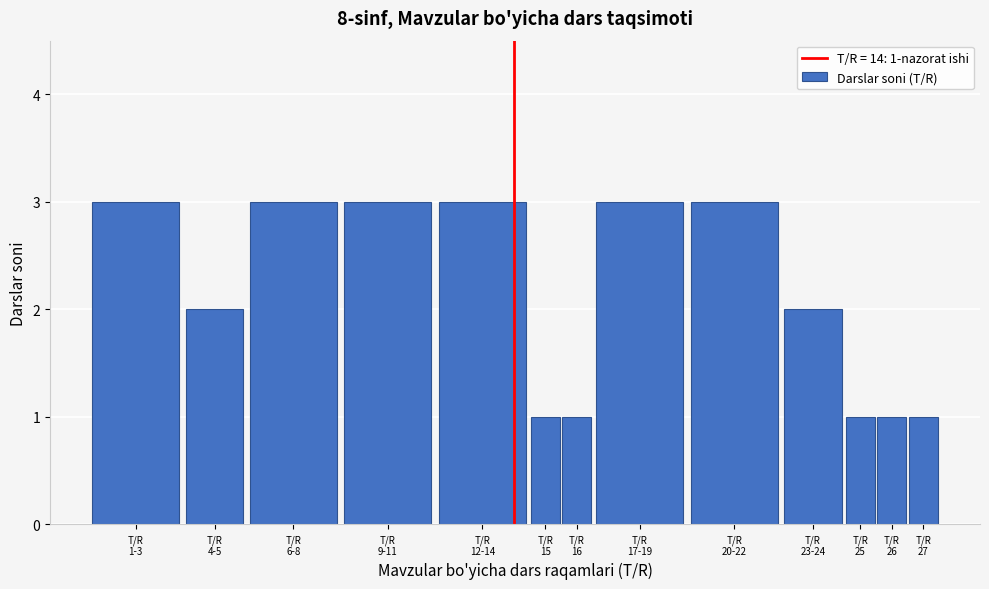

Reading left to right, transcribe all the data shown in this chart.

3	2	3	3	3	1	1	3	3	2	1	1	1